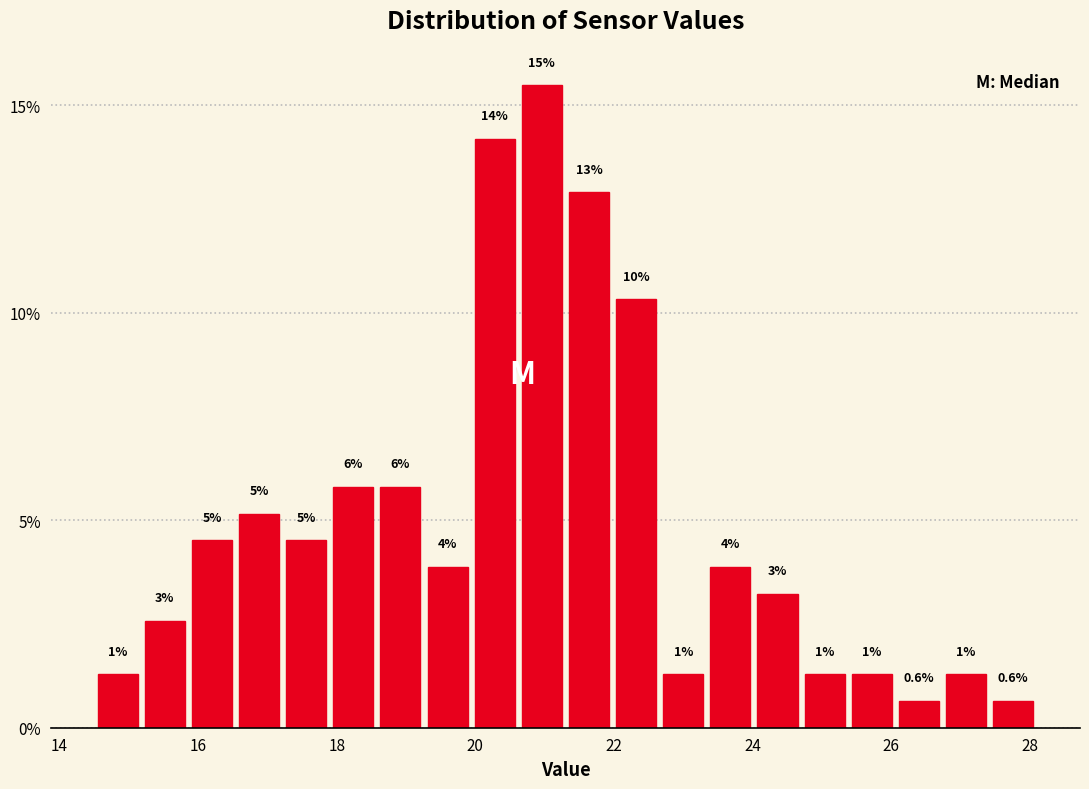

Read against the x-axis, roughly where is the centre of the tallest bar?

21.0